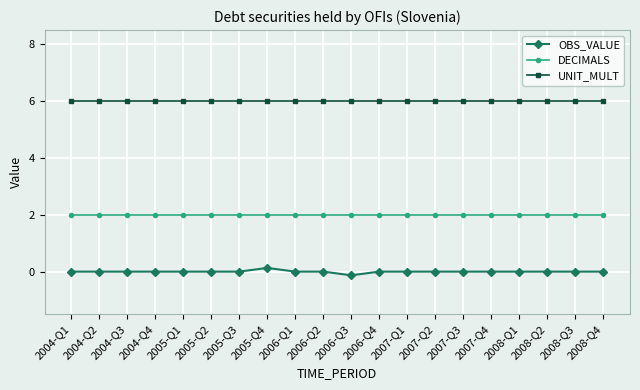

How many lines are shown in the chart?

3